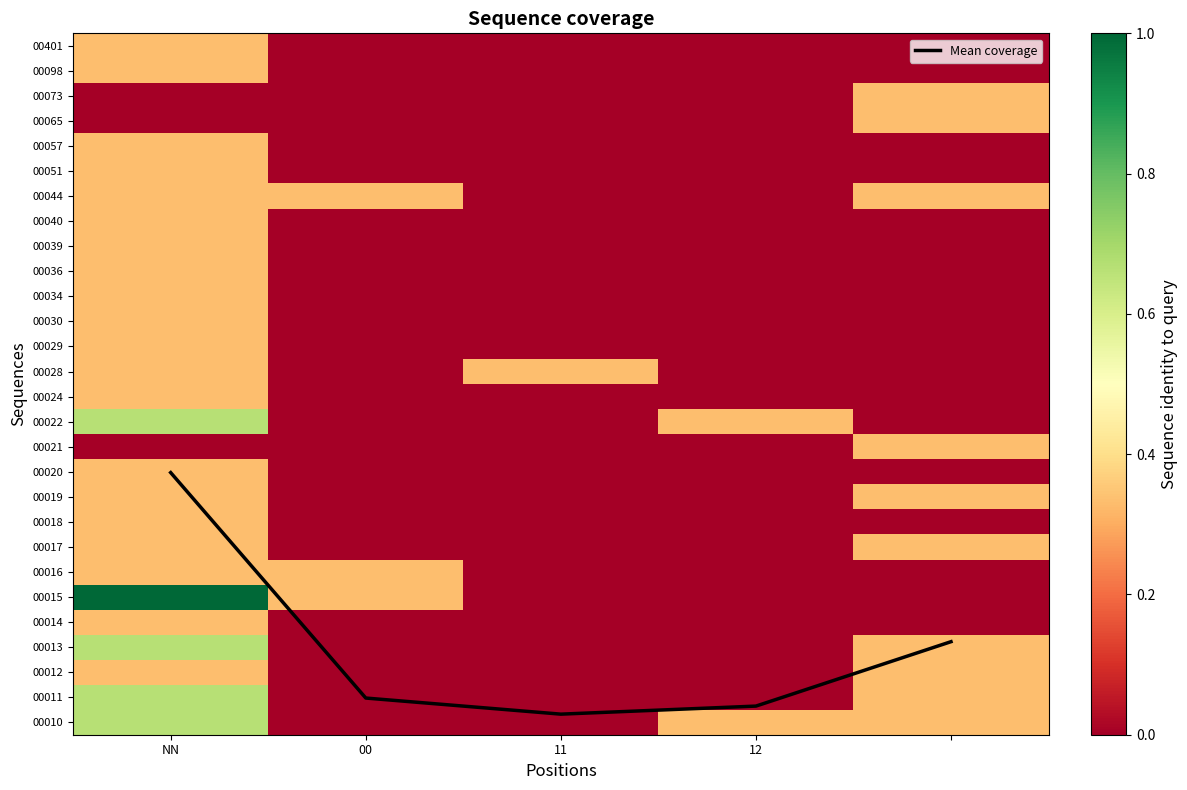

At which label does Mean coverage reach its minimum?

11